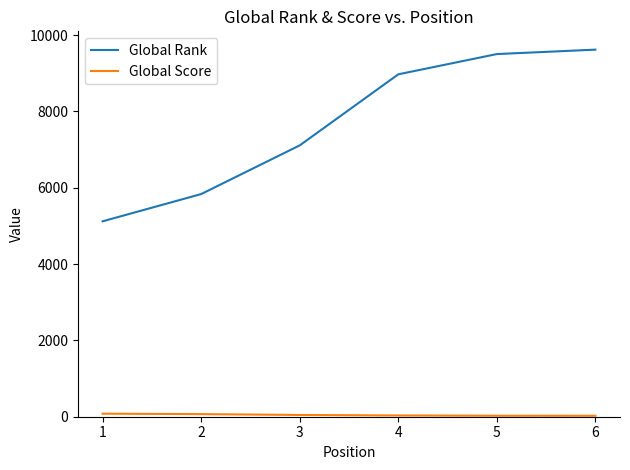

What is the difference between the maximum and minimum values in the Global Rank series?

4499